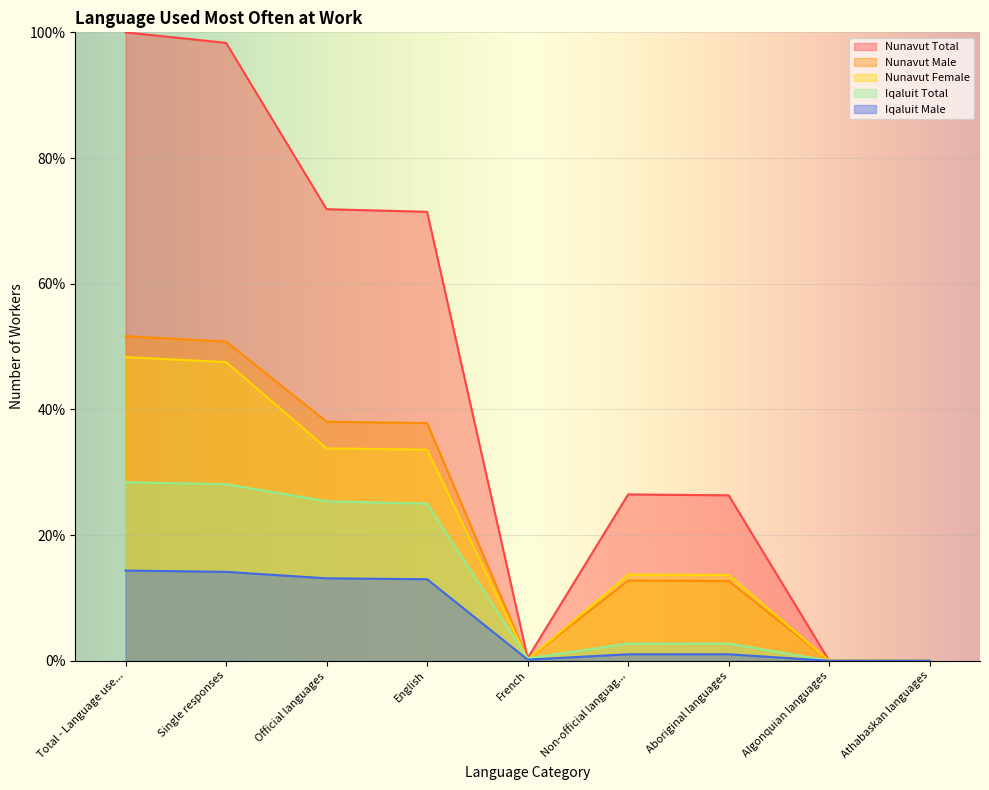

Between Single responses and Athabaskan languages, which series saw the biggest shift?

Nunavut Total